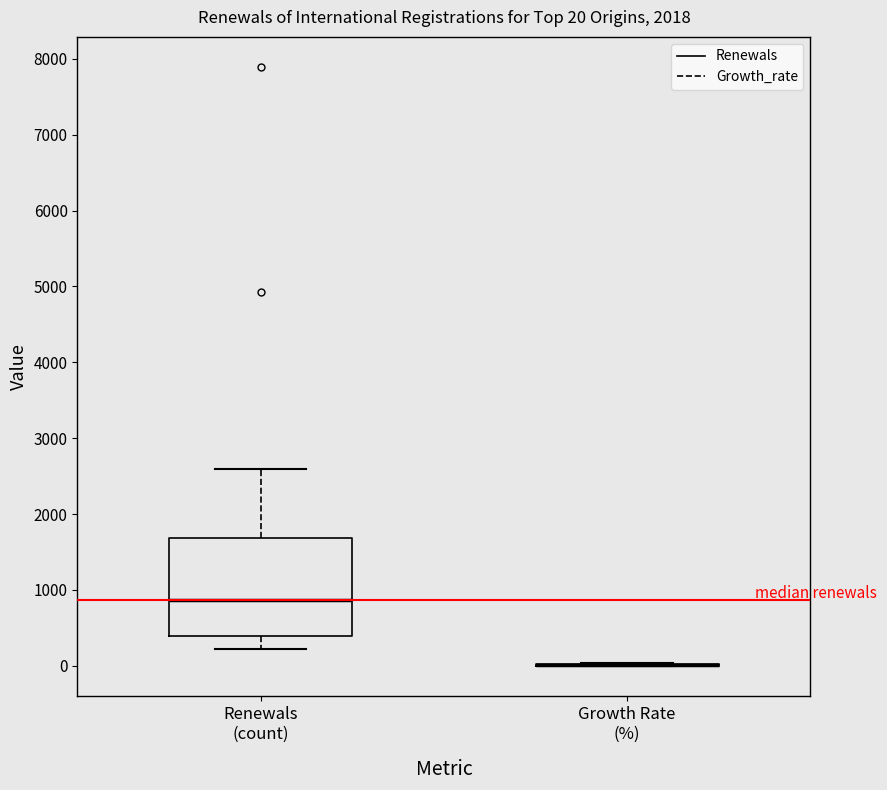

Which box is the tallest, from its lower edge to its upper edge?

Renewals (count)